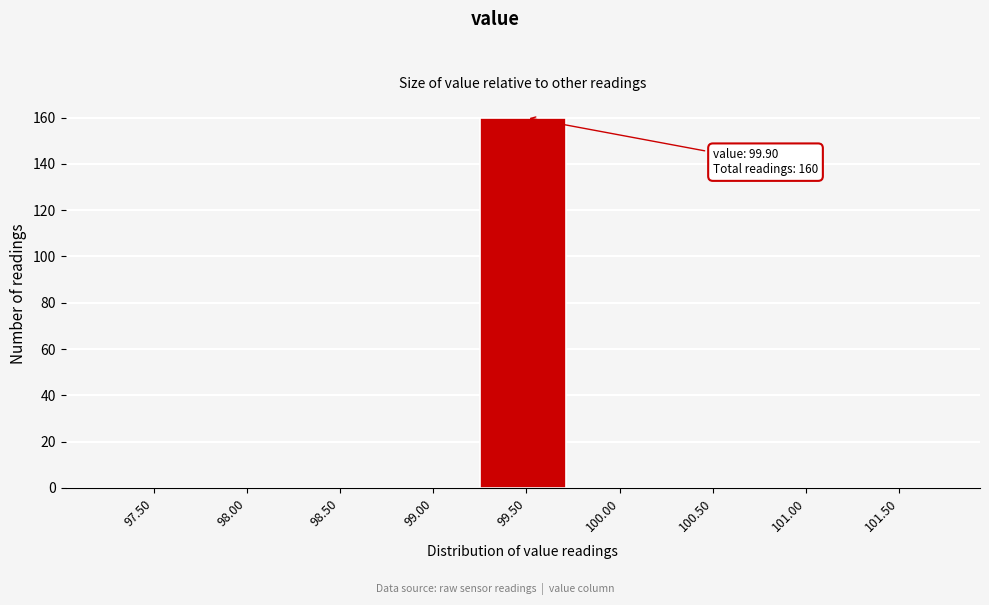

Reading right to left, transcribe all the data shown in this chart.

101.50=0	101.00=0	100.50=0	100.00=0	99.50=160	99.00=0	98.50=0	98.00=0	97.50=0